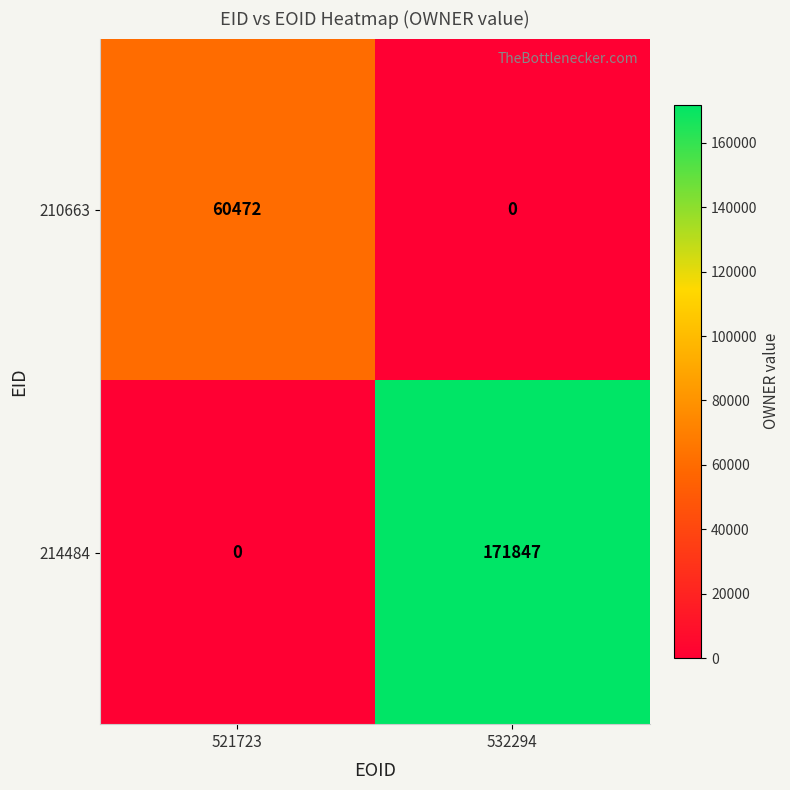

How many data points does each series have?

2